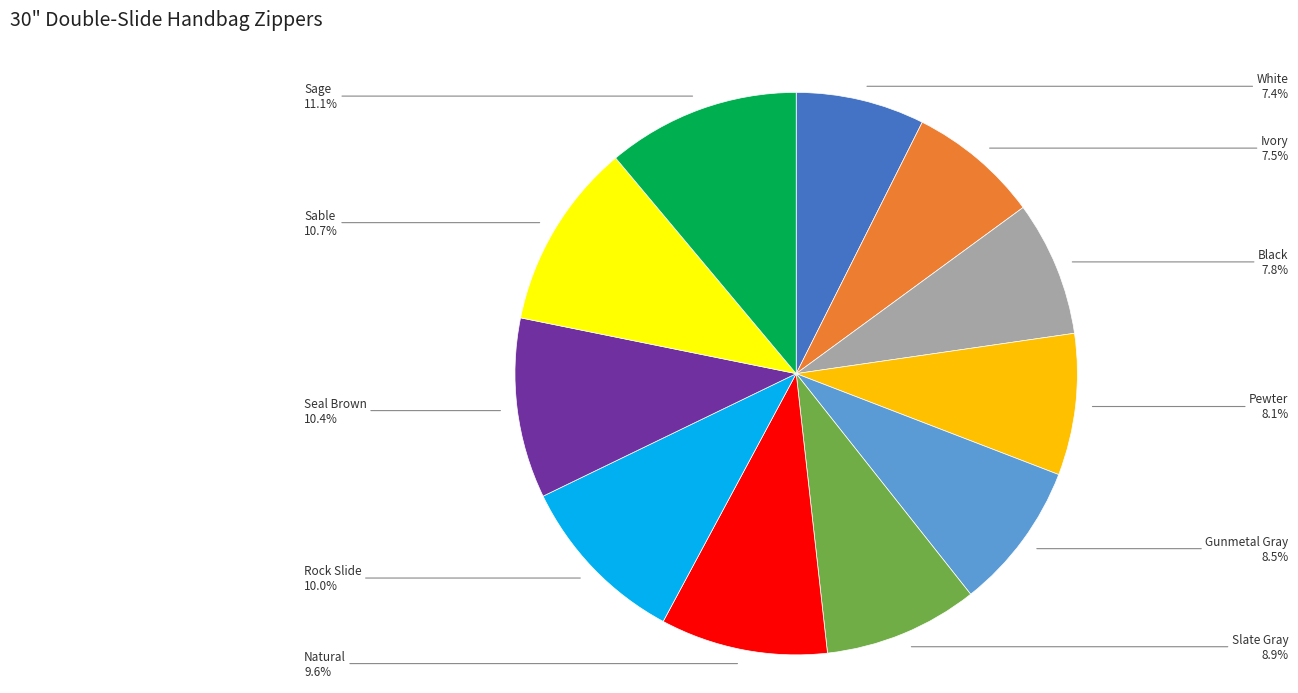

Does any single category account for the majority?

No